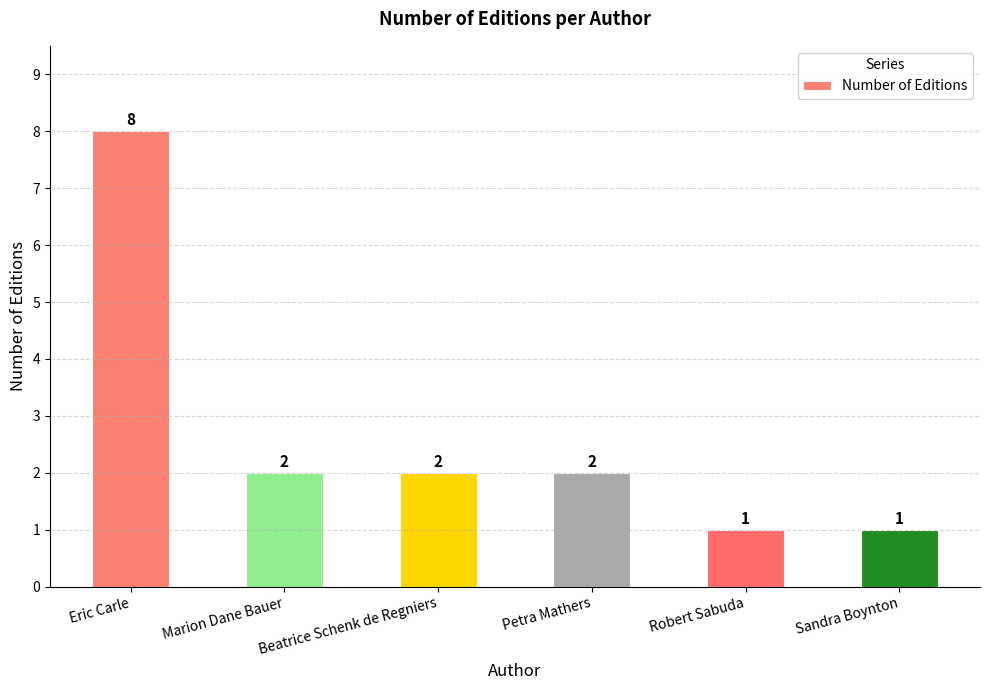

Does the chart contain any negative values?

No